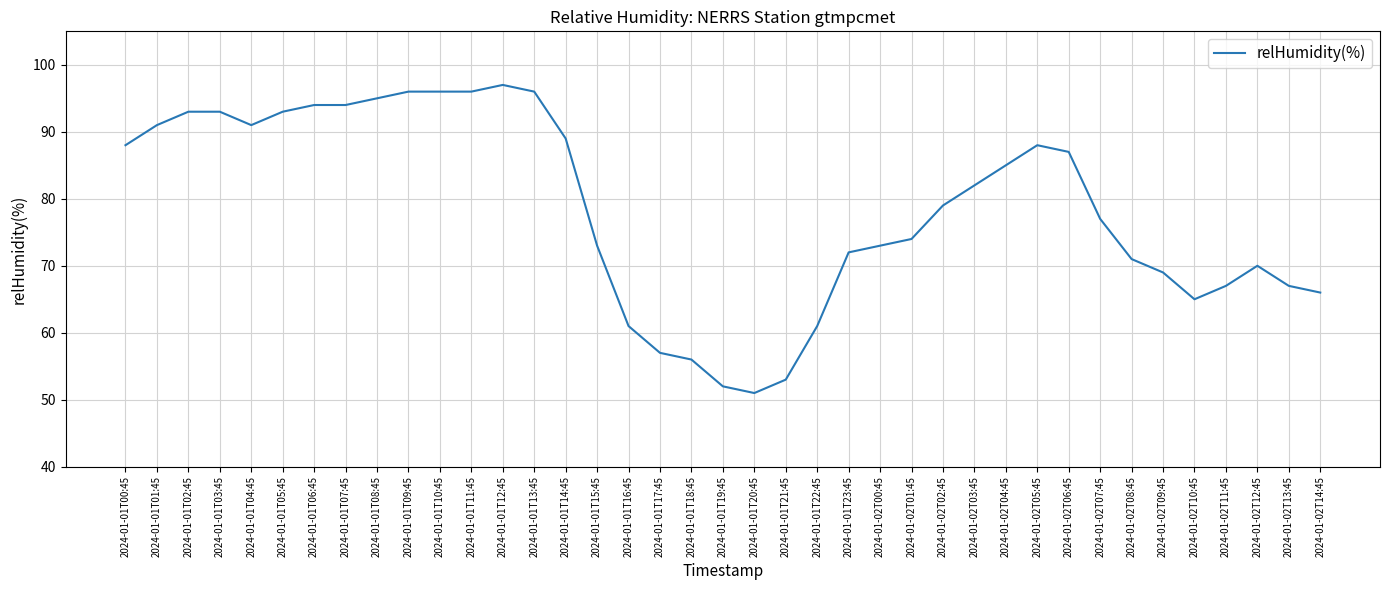

Between 2024-01-01T13:45 and 2024-01-01T07:45, which is larger?

2024-01-01T13:45